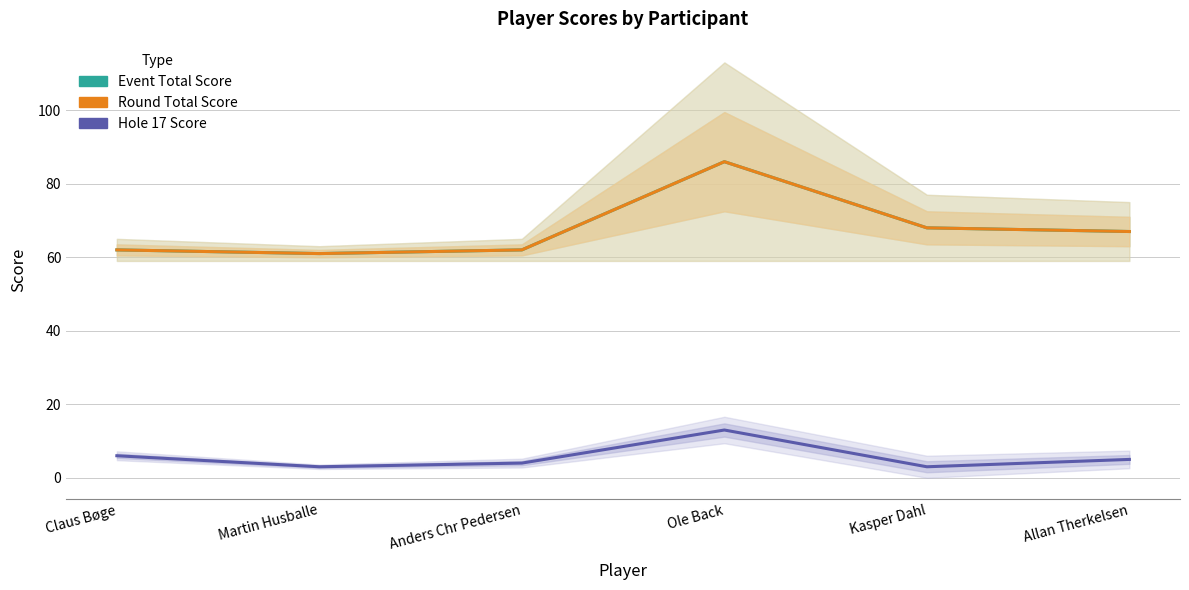

Reading left to right, transcribe all the data shown in this chart.

Event Total Score: 62	61	62	86	68	67
Round Total Score: 62	61	62	86	68	67
Hole 17 Score: 6	3	4	13	3	5